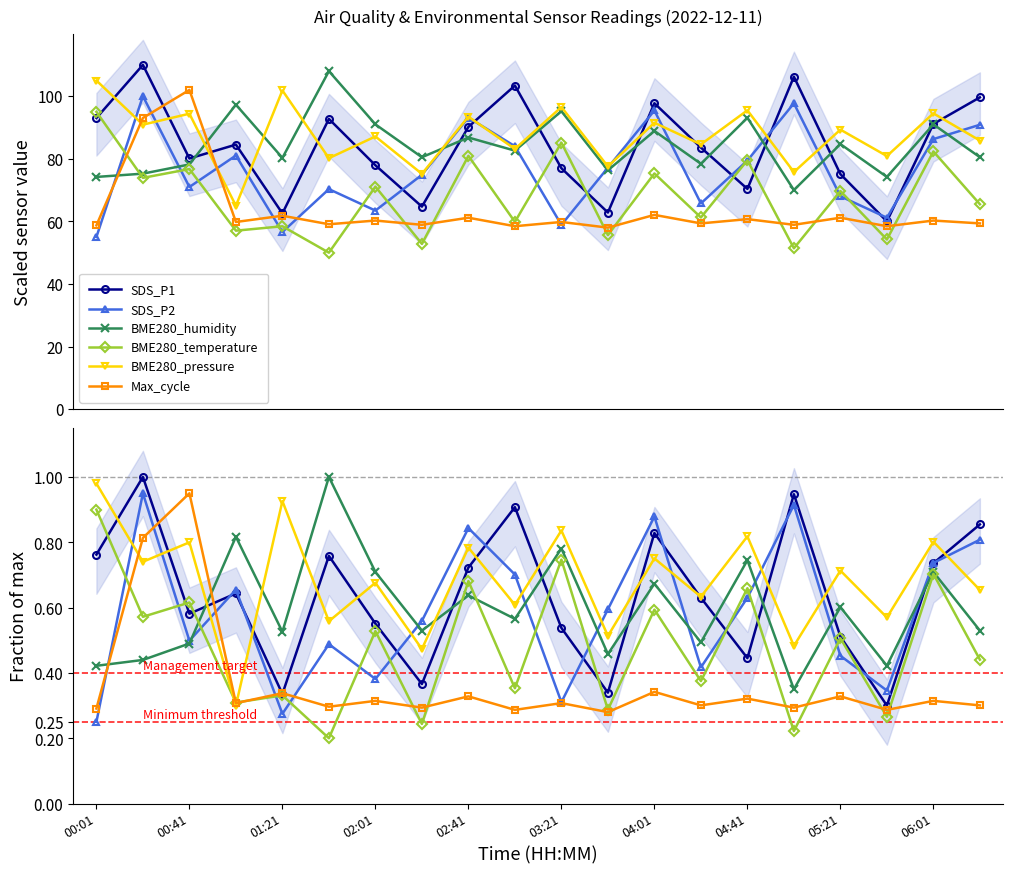

What is the sum of the SDS_P1 values at 11 and 18?

1.1